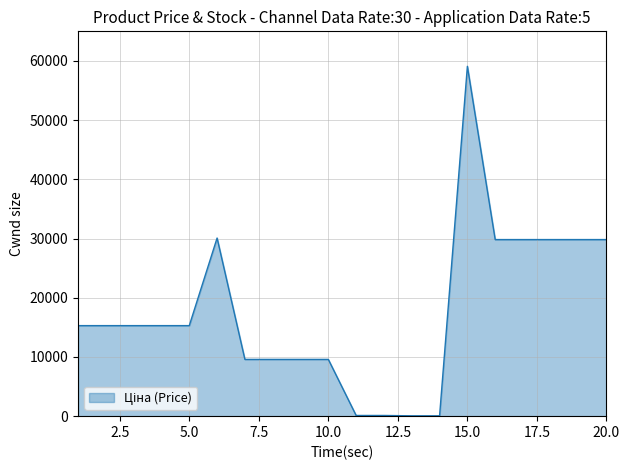

What is the greatest value displayed?

59075.7